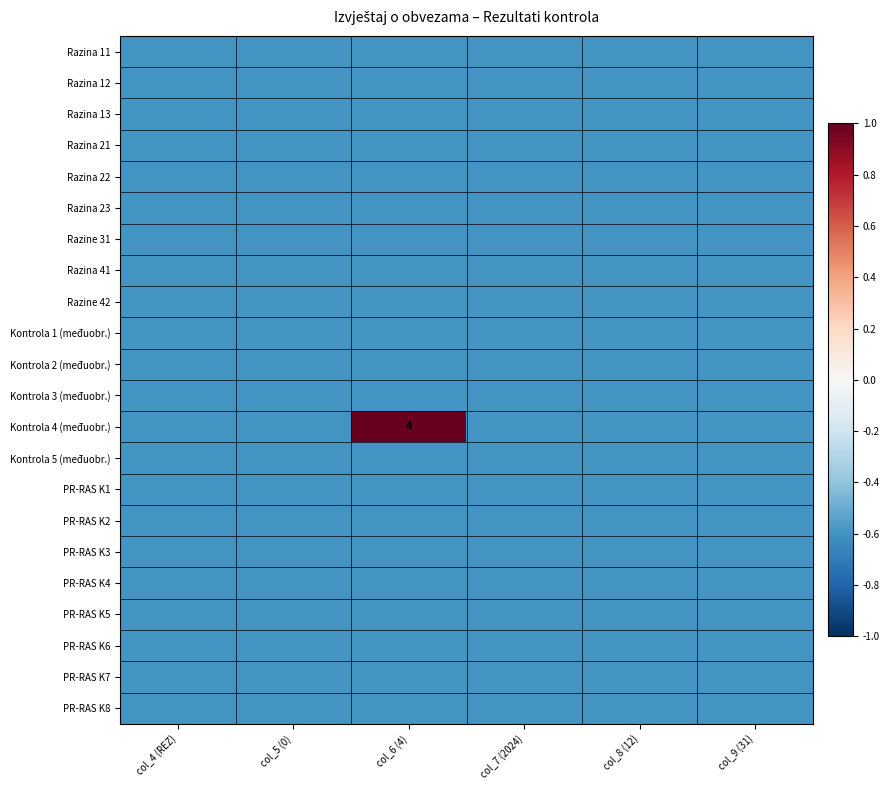

The value of Razine 31 at col_8 (12) is -0.6. True or false?

True